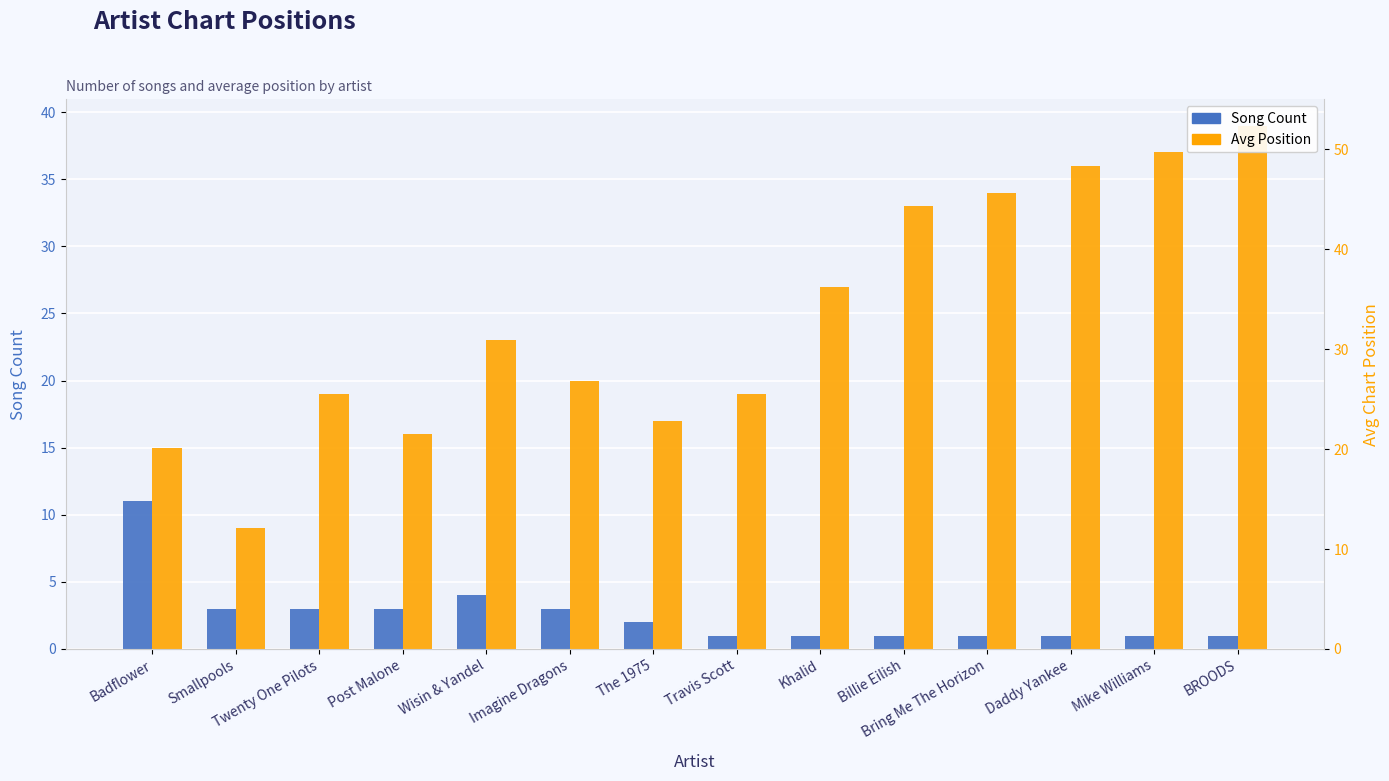

Reading left to right, extract all data points from this chart.

Song Count: Badflower=11	Smallpools=3	Twenty One Pilots=3	Post Malone=3	Wisin & Yandel=4	Imagine Dragons=3	The 1975=2	Travis Scott=1	Khalid=1	Billie Eilish=1	Bring Me The Horizon=1	Daddy Yankee=1	Mike Williams=1	BROODS=1
Avg Position: Badflower=15	Smallpools=9	Twenty One Pilots=19	Post Malone=16	Wisin & Yandel=23	Imagine Dragons=20	The 1975=17	Travis Scott=19	Khalid=27	Billie Eilish=33	Bring Me The Horizon=34	Daddy Yankee=36	Mike Williams=37	BROODS=39